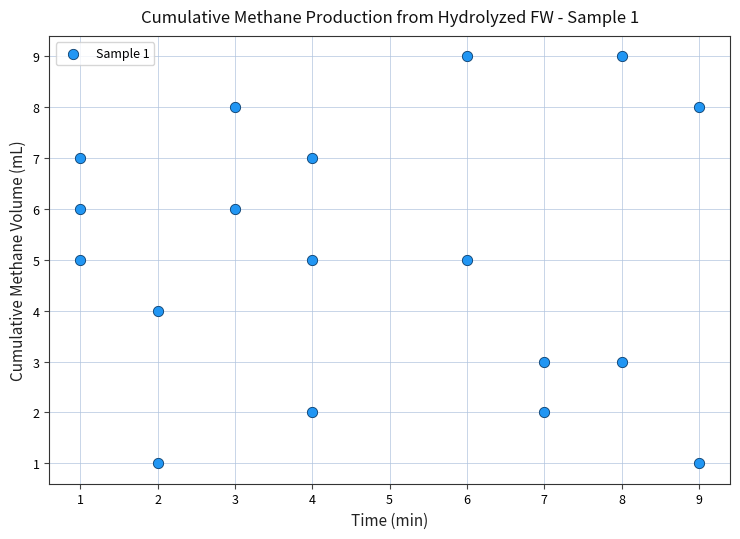

What is the range of X values (max minus min)?

8